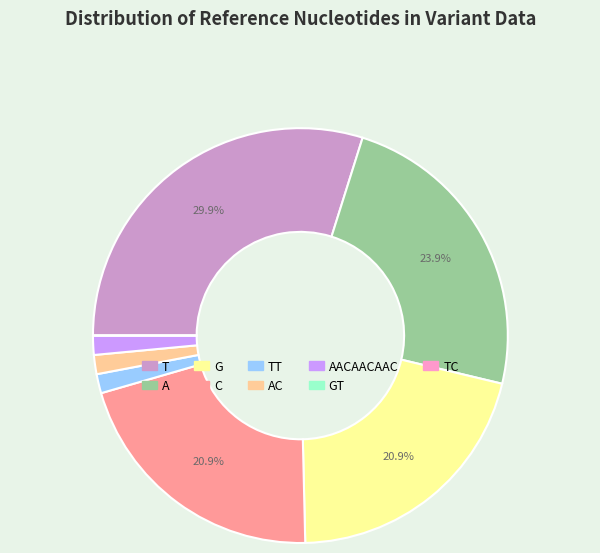

Does any single category account for the majority?

No